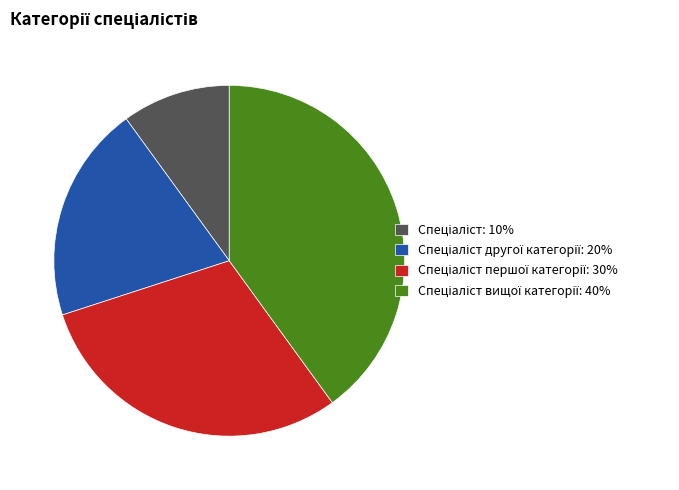

How many segments does this pie chart have?

4